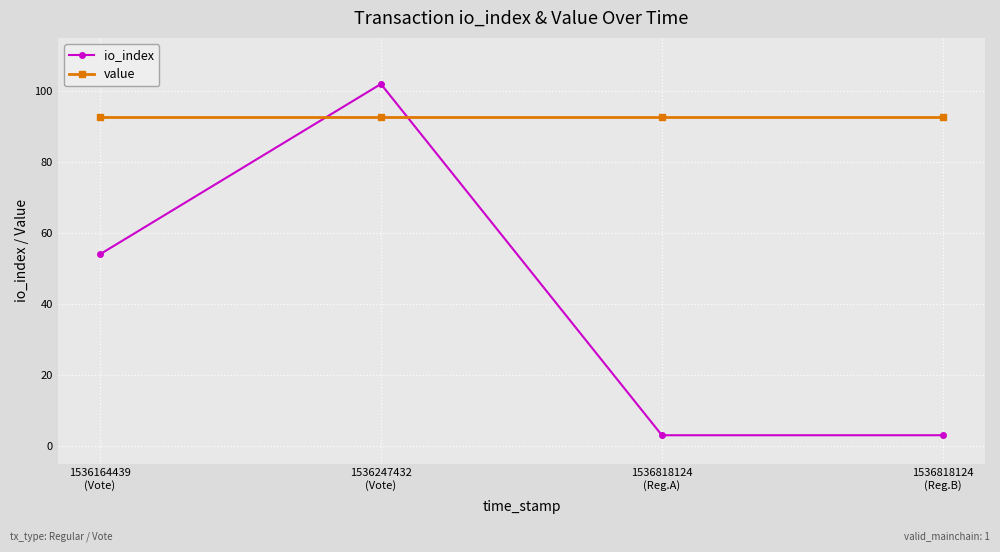

At which label is io_index closest to 52?

1536164439
(Vote)